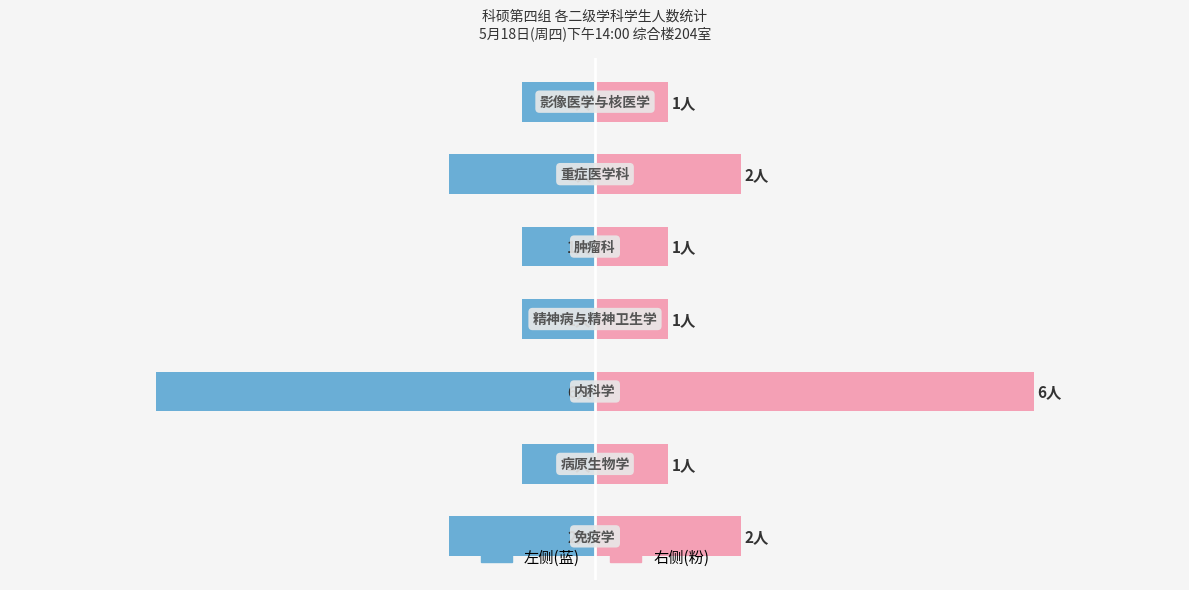

What is the value of the 学生人数(右) bar at the 3rd from the left?

6